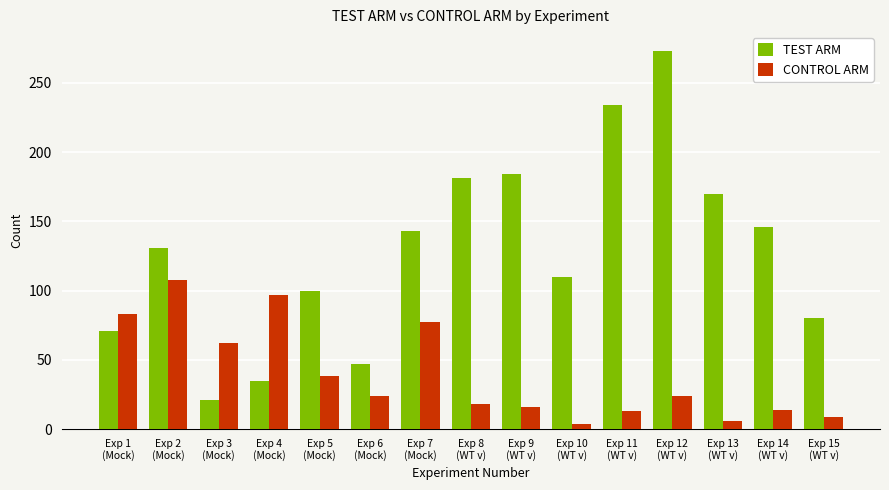

What is the lowest value of the TEST ARM series?

21